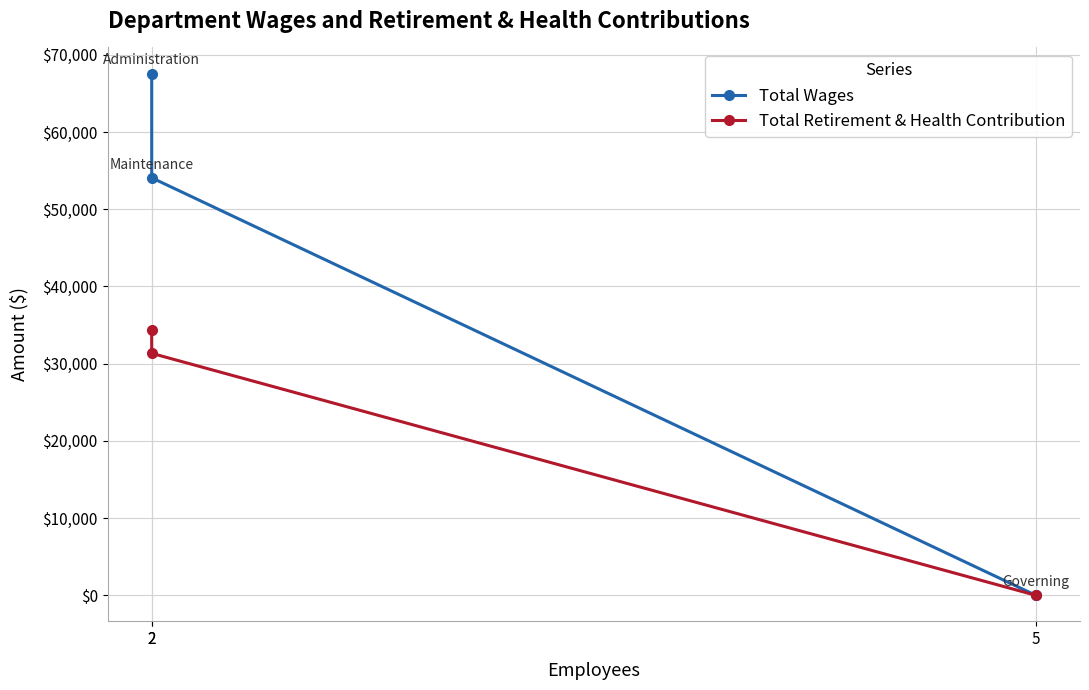

How many values in the Total Retirement & Health Contribution series exceed 31336?

1